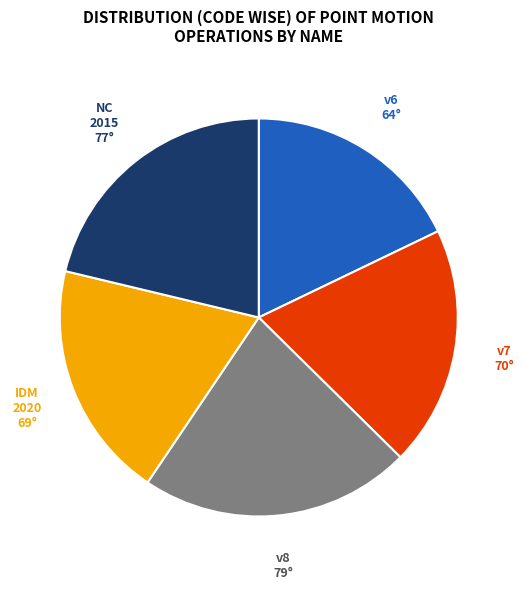

Is there any slice that represents more than half of the pie?

No